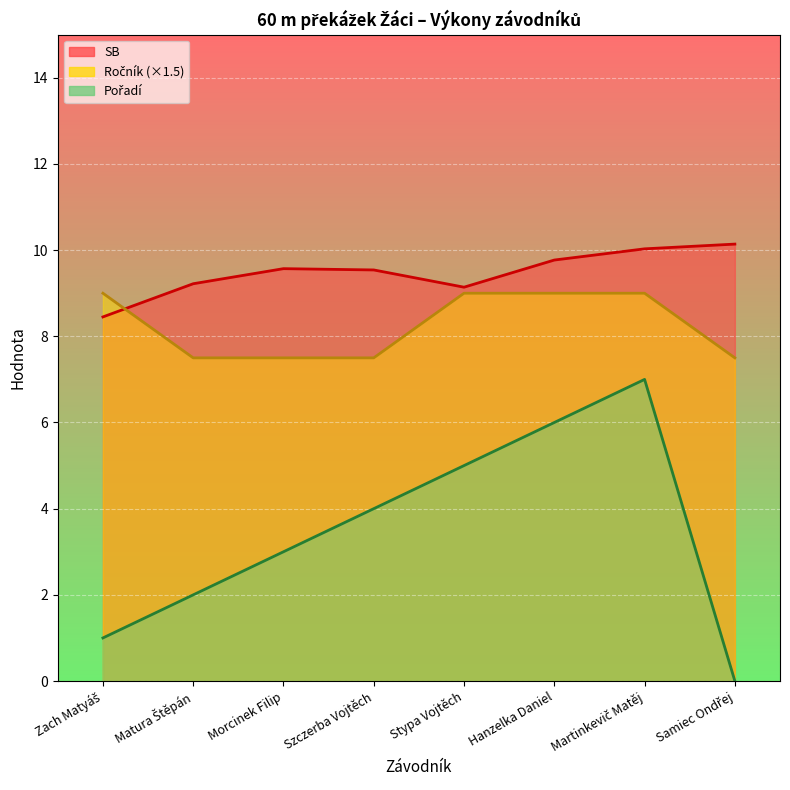

Reading left to right, transcribe all the data shown in this chart.

SB: 8.4	9.2	9.6	9.5	9.1	9.8	10.0	10.1
Ročník: 9.0	7.5	7.5	7.5	9.0	9.0	9.0	7.5
Pořadí: 1.0	2.0	3.0	4.0	5.0	6.0	7.0	0.0